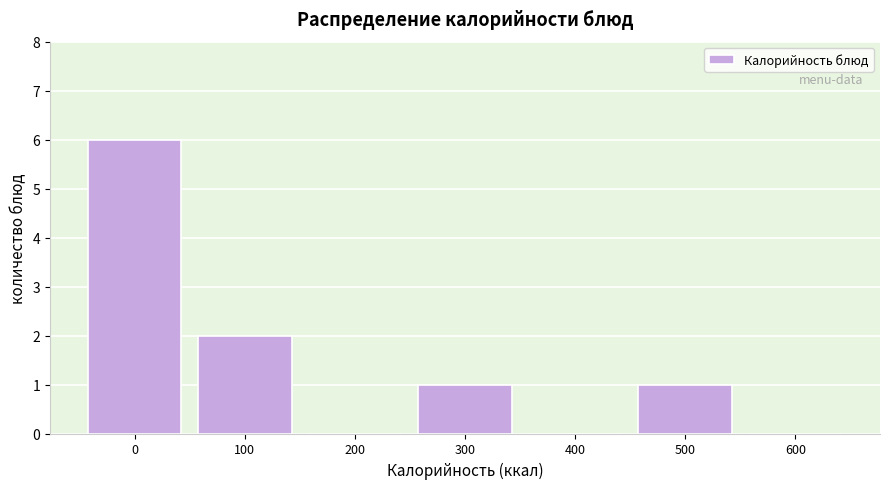

Reading left to right, extract all data points from this chart.

0=6	100=2	200=0	300=1	400=0	500=1	600=0